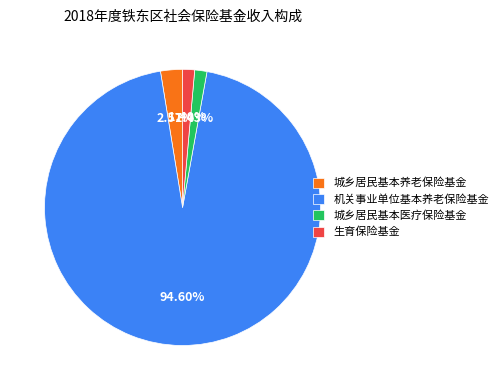

Which has a higher value, 生育保险基金 or 城乡居民基本养老保险基金?

城乡居民基本养老保险基金